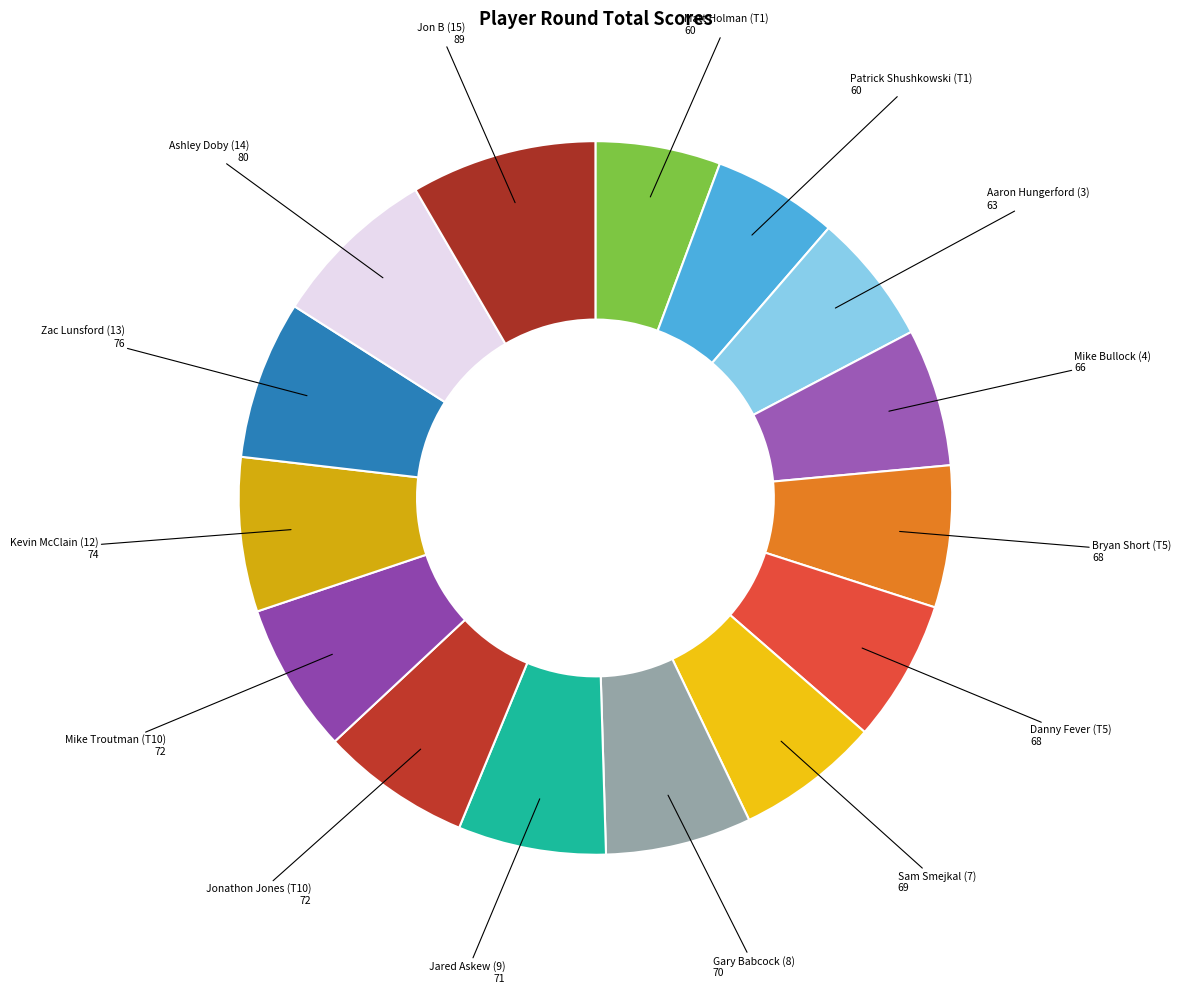

How many slices are in this pie chart?

15